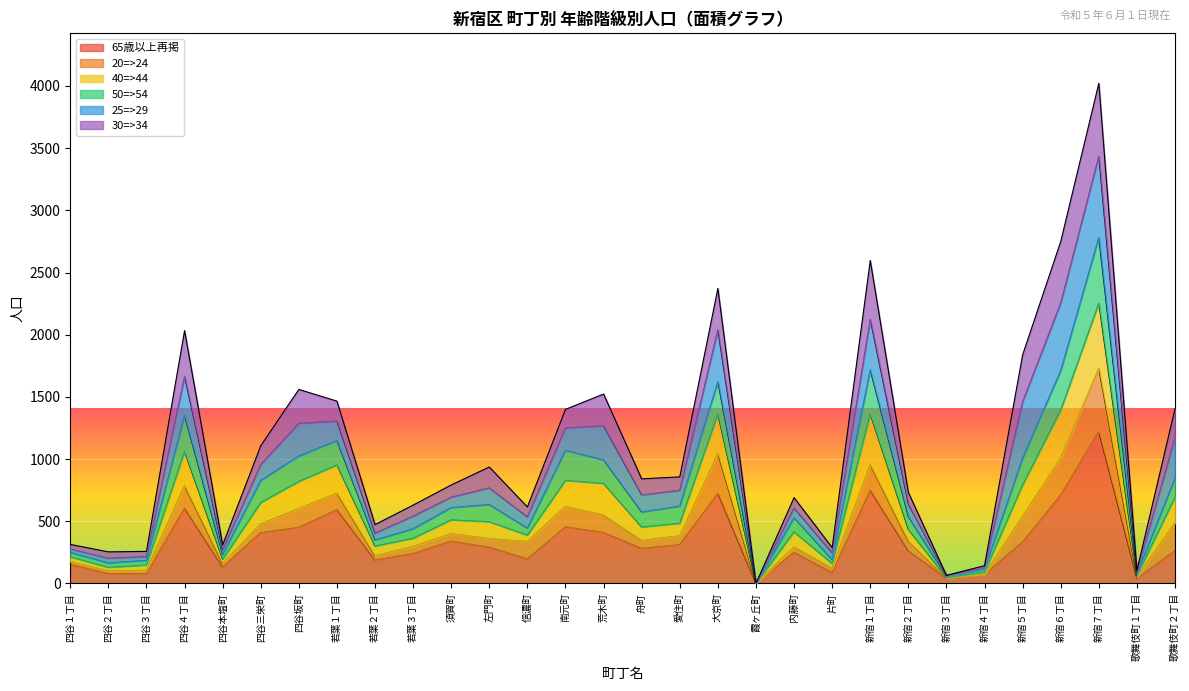

List the labels in order of 65歳以上再掲 value, largest first.

新宿７丁目, 新宿１丁目, 大京町, 新宿６丁目, 四谷４丁目, 若葉１丁目, 南元町, 四谷坂町, 荒木町, 四谷三栄町, 須賀町, 新宿５丁目, 愛住町, 左門町, 舟町, 歌舞伎町２丁目, 新宿２丁目, 内藤町, 若葉３丁目, 信濃町, 若葉２丁目, 四谷１丁目, 四谷本塩町, 片町, 四谷２丁目, 四谷３丁目, 新宿４丁目, 新宿３丁目, 歌舞伎町１丁目, 霞ヶ丘町